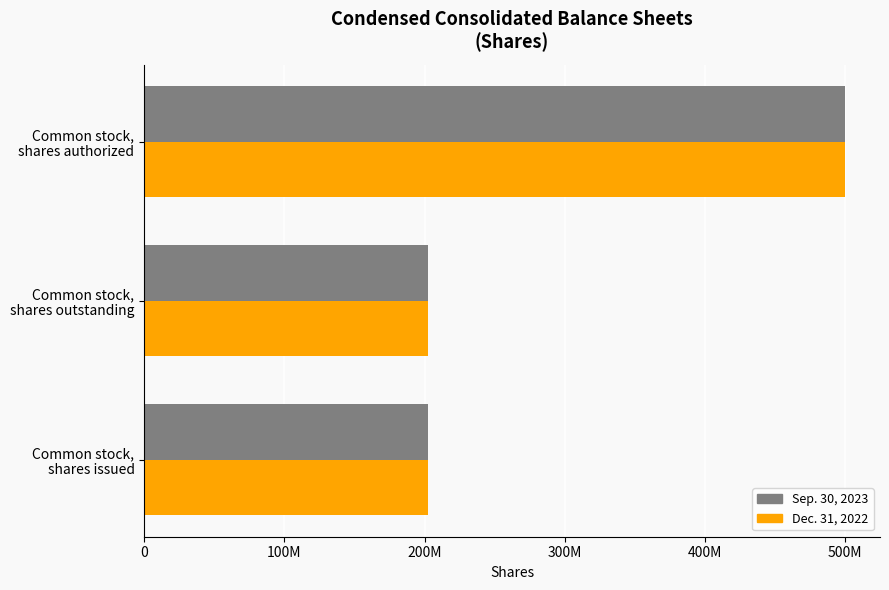

At which category is the sum across all series the highest?

Common stock,
shares authorized